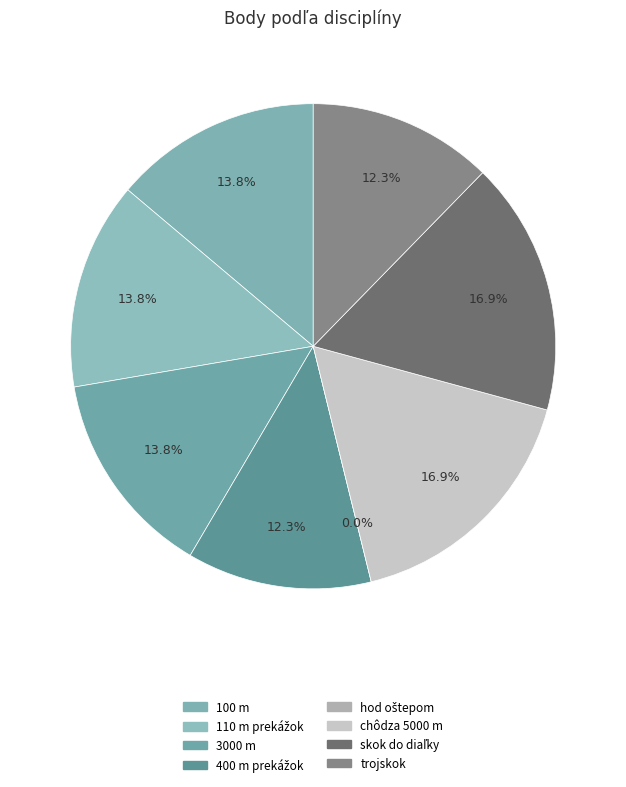

Do 100 m - Muži and hod oštepom 800 g - Muži together represent more than half of the pie?

No